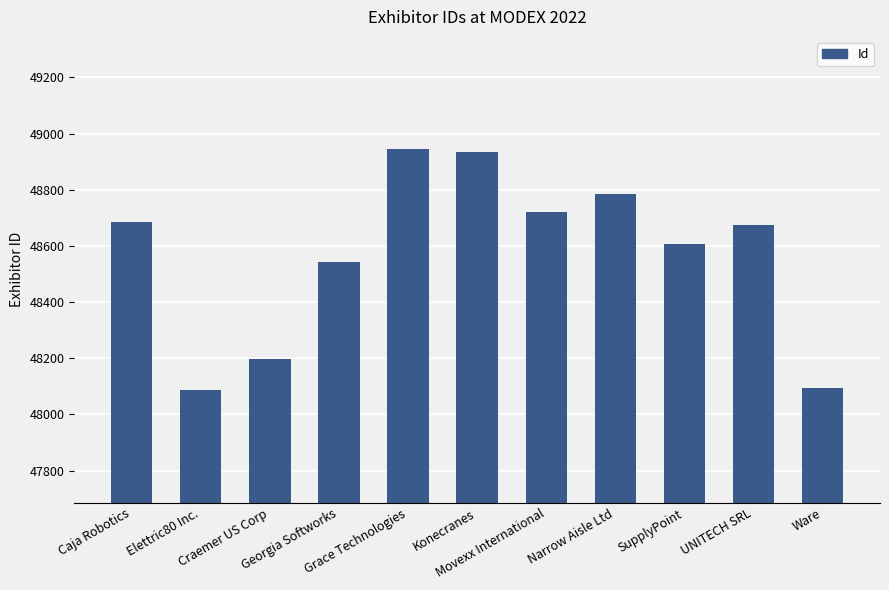

Between Elettric80 Inc. and Grace Technologies, which is larger?

Grace Technologies